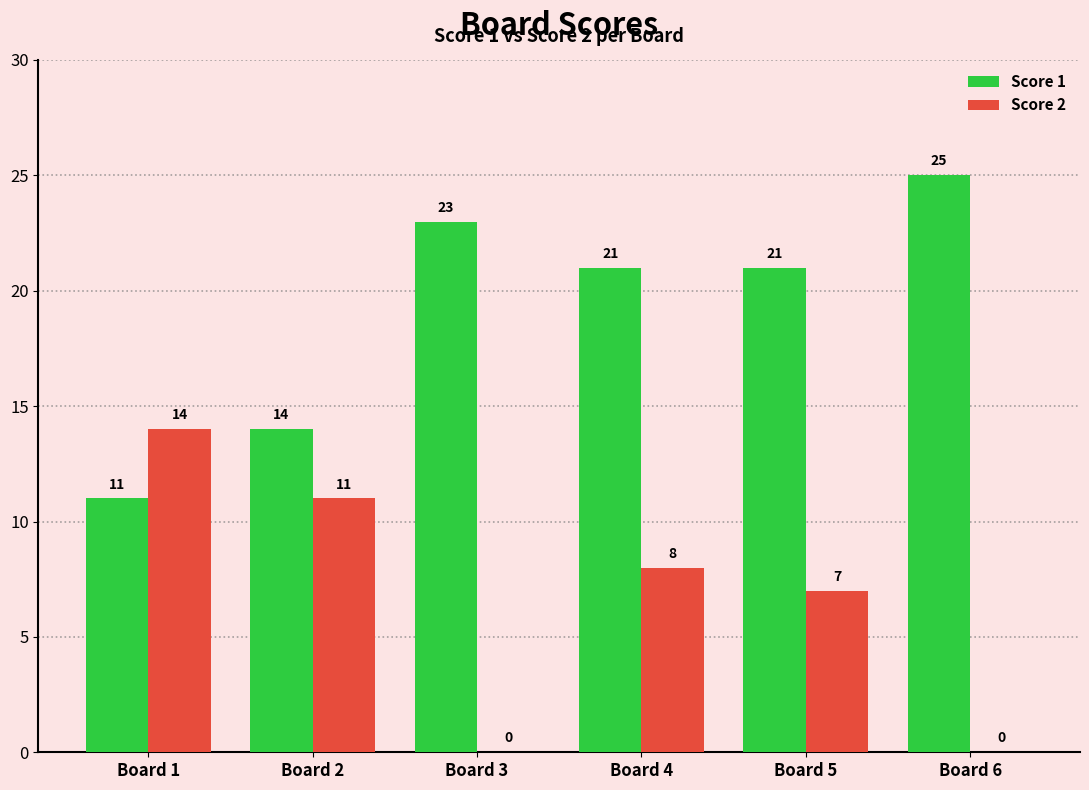

Does the chart contain stacked bars?

No